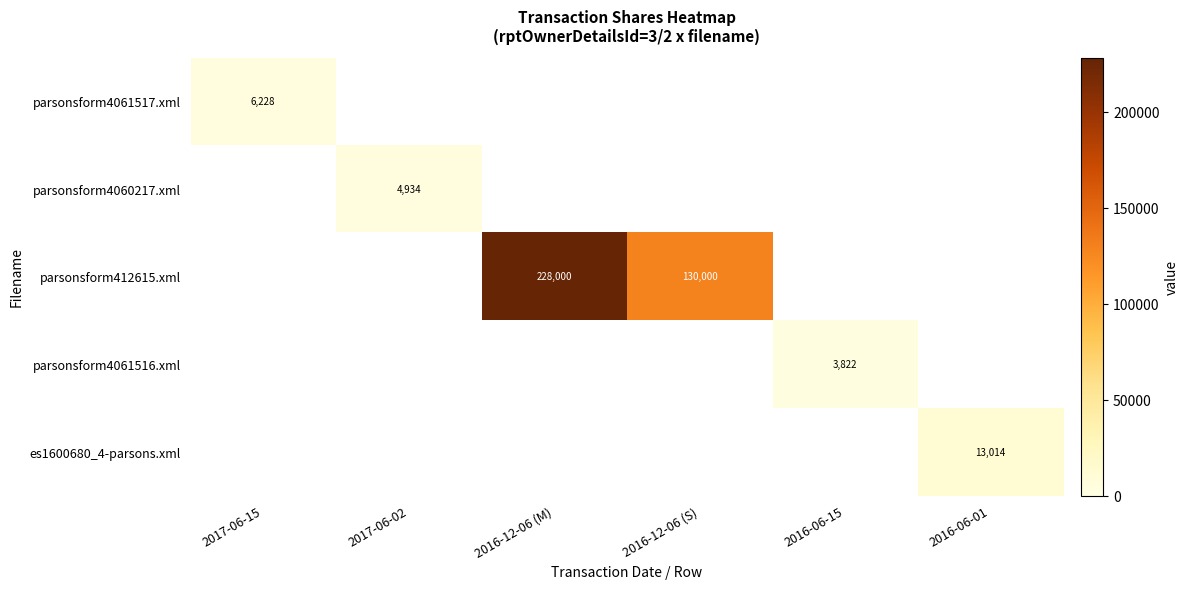

The value of parsonsform412615.xml at 2016-12-06 (S) is 130000. True or false?

True